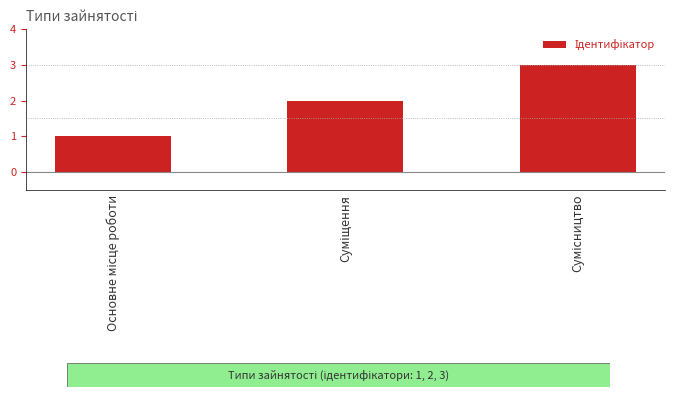

What is the sum of all values?

6